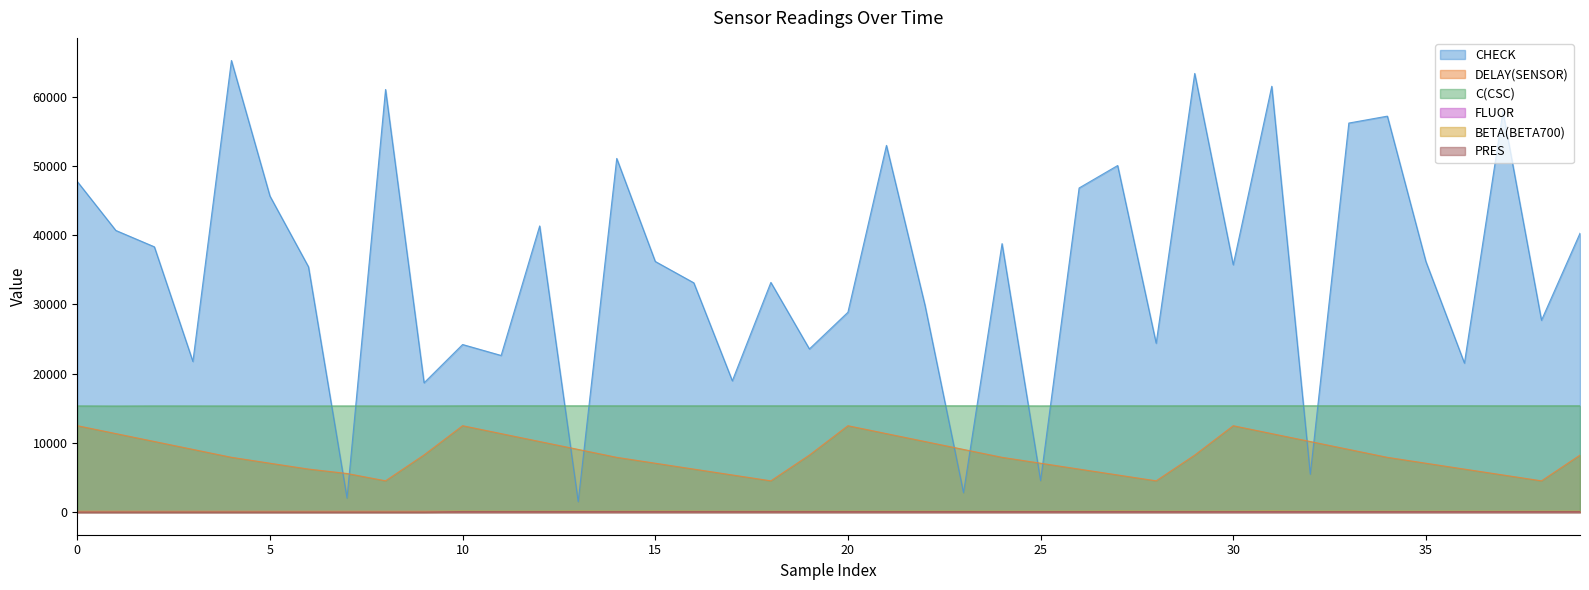

Rank the series by their maximum value, from lowest to highest.

PRES, FLUOR, BETA(BETA700), DELAY(SENSOR), C(CSC), CHECK